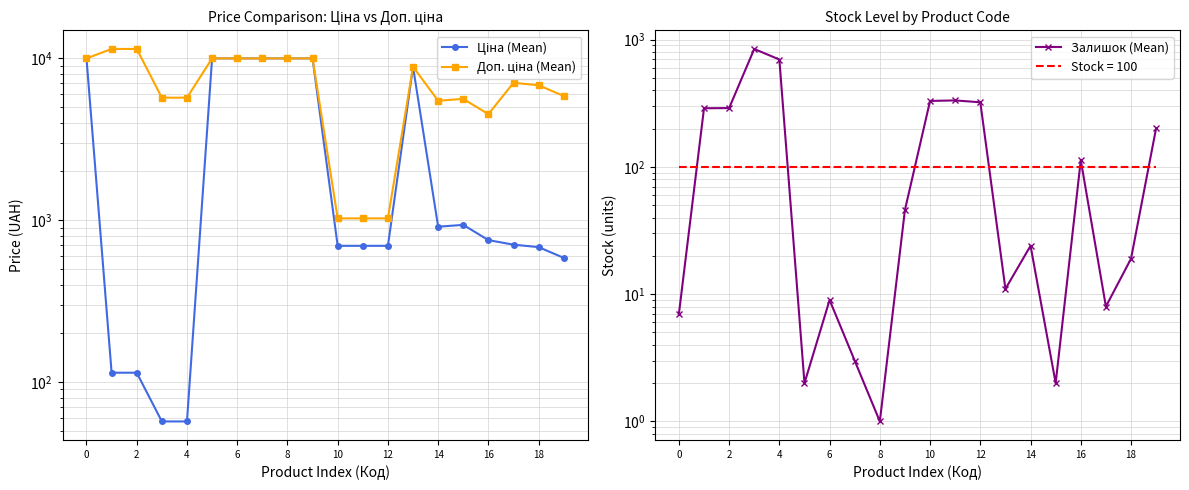

True or false: Залишок (Mean) has a value of 2.5 at 13.

False